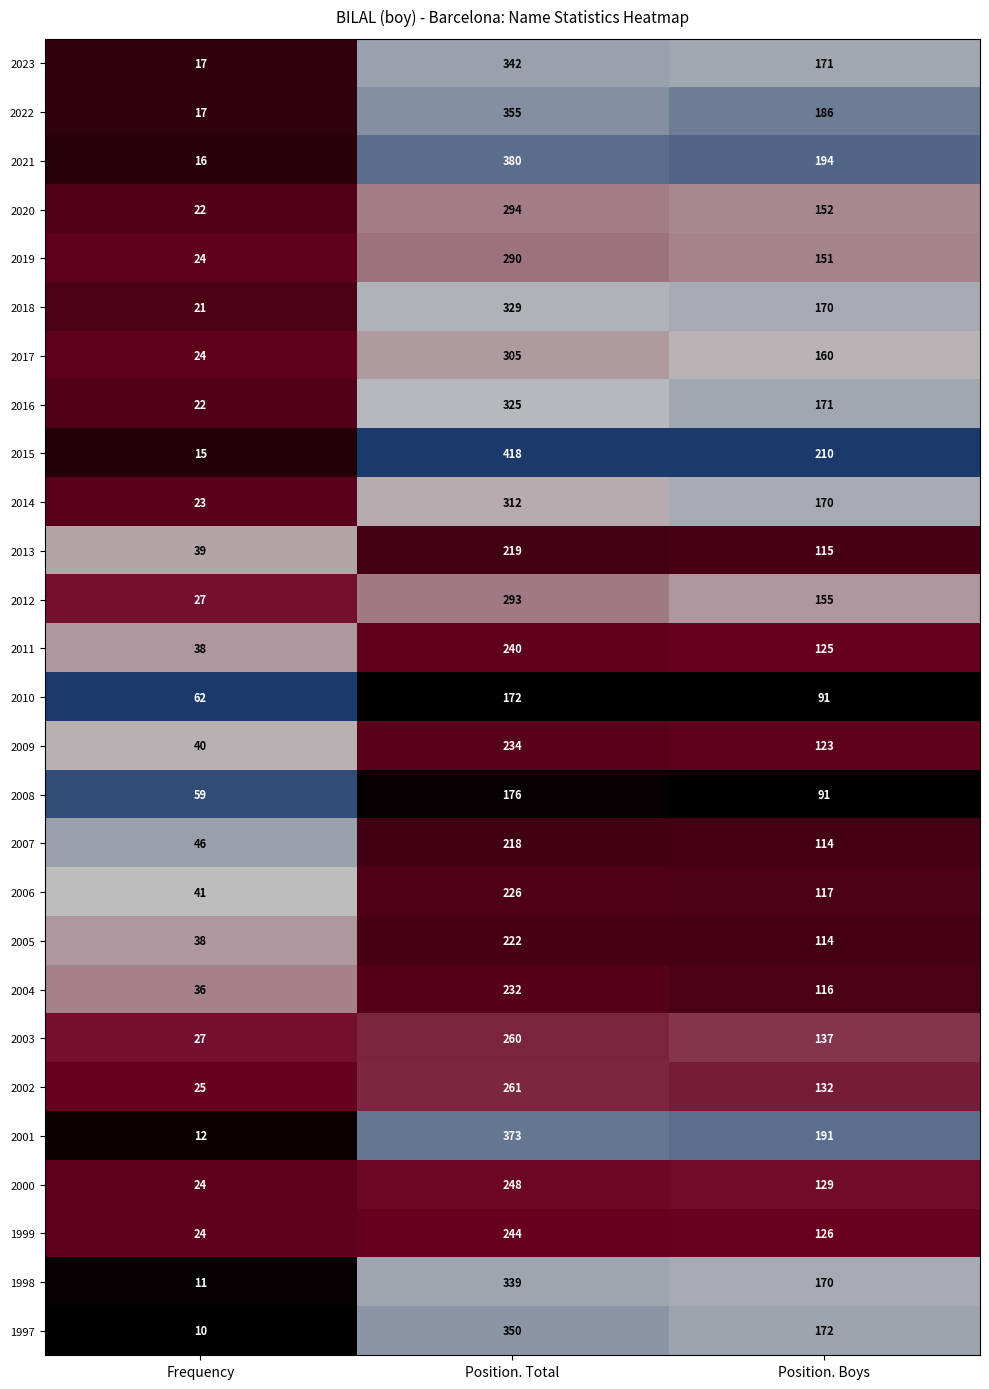

Which series has the largest total across all categories?

2015